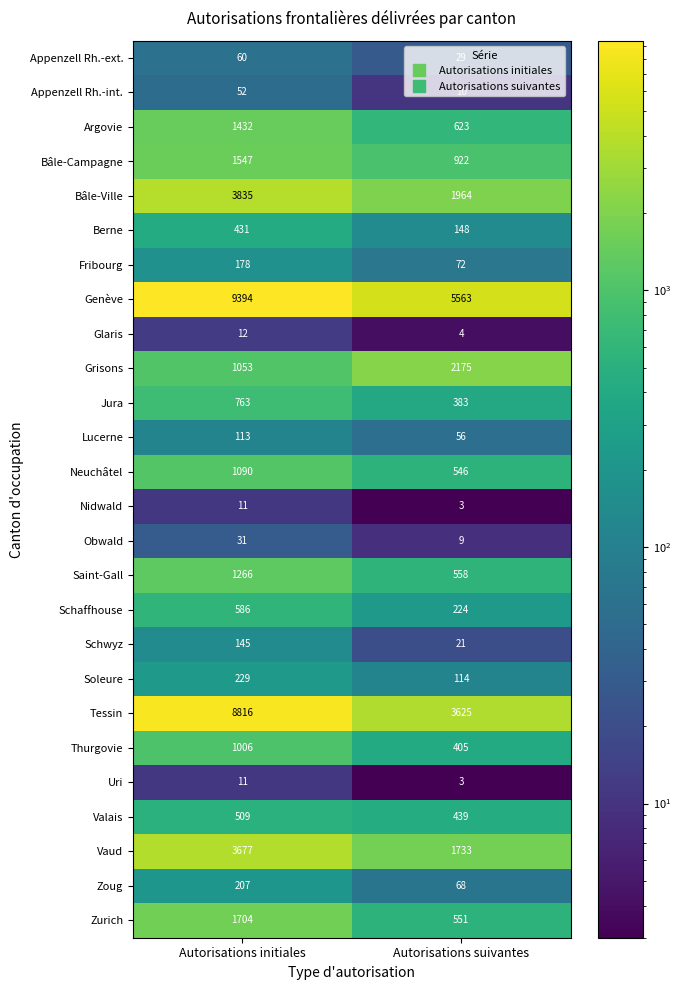

Count the number of categories in the chart.

2